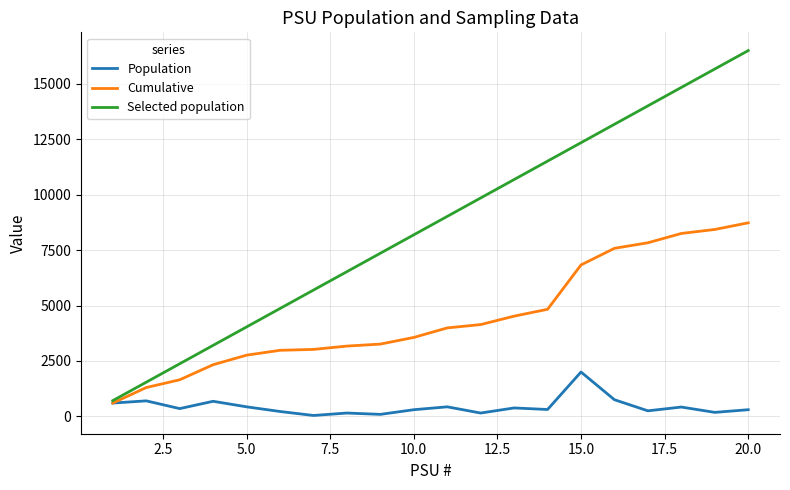

What is the greatest value displayed?

16499